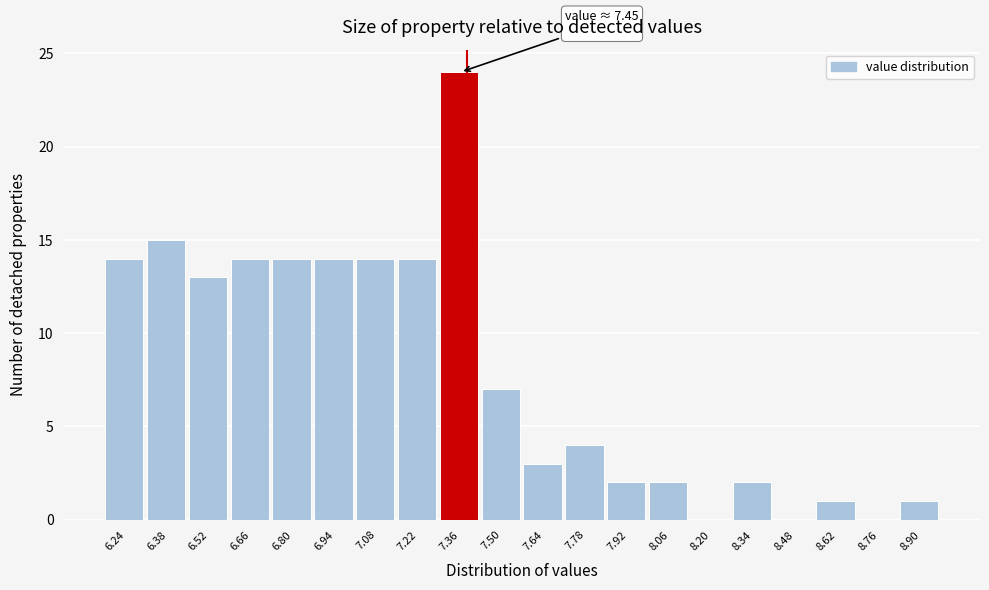

Reading right to left, extract all data points from this chart.

8.90=1	8.76=0	8.62=1	8.48=0	8.34=2	8.20=0	8.06=2	7.92=2	7.78=4	7.64=3	7.50=7	7.36=24	7.22=14	7.08=14	6.94=14	6.80=14	6.66=14	6.52=13	6.38=15	6.24=14